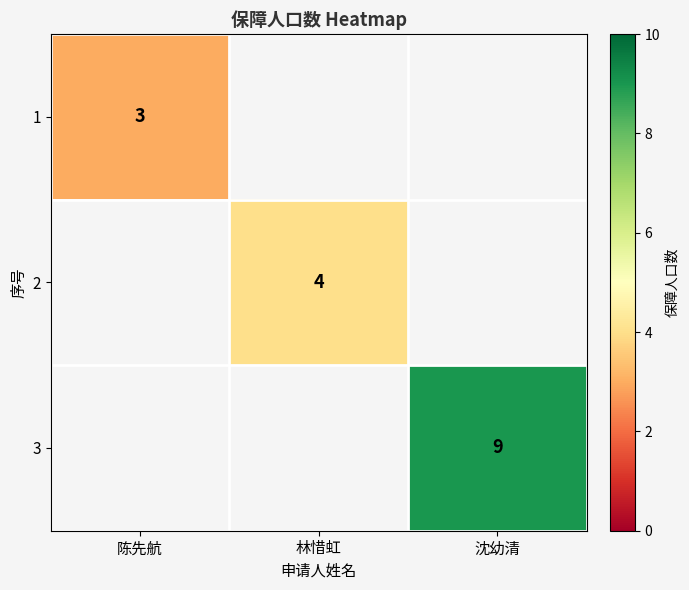

What is the smallest value displayed?

3.0